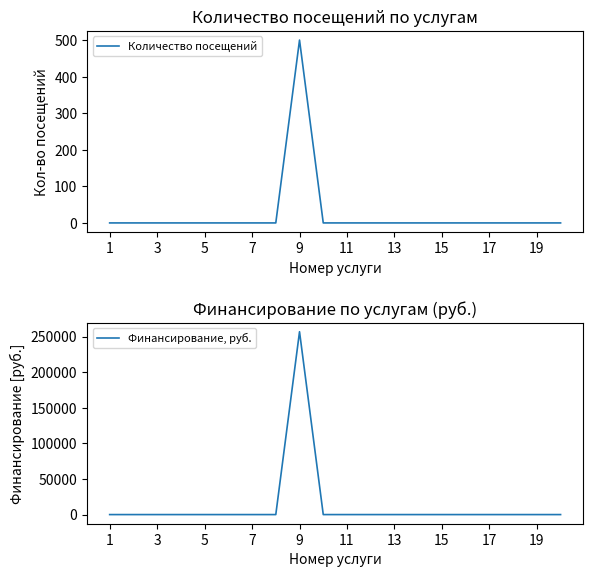

What is the sum of all Количество посещений values?

500